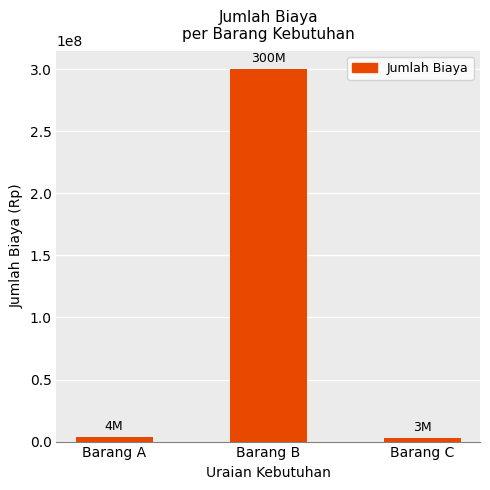

The chart shows a value of 3000000 at Barang C. True or false?

True